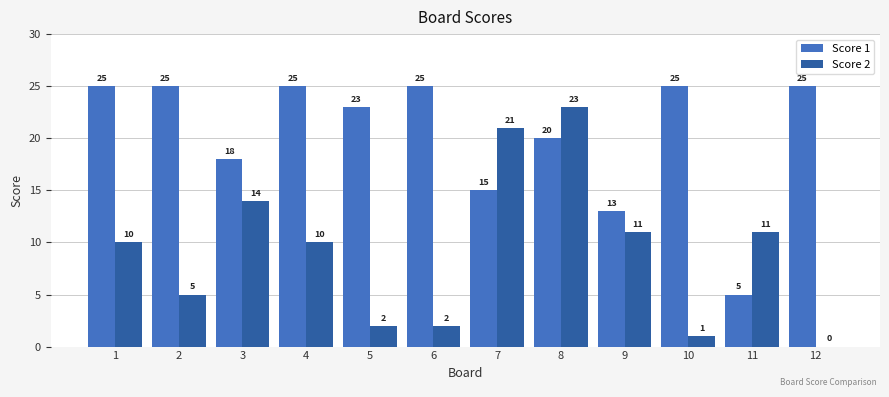

Which series has the largest total across all categories?

Score 1